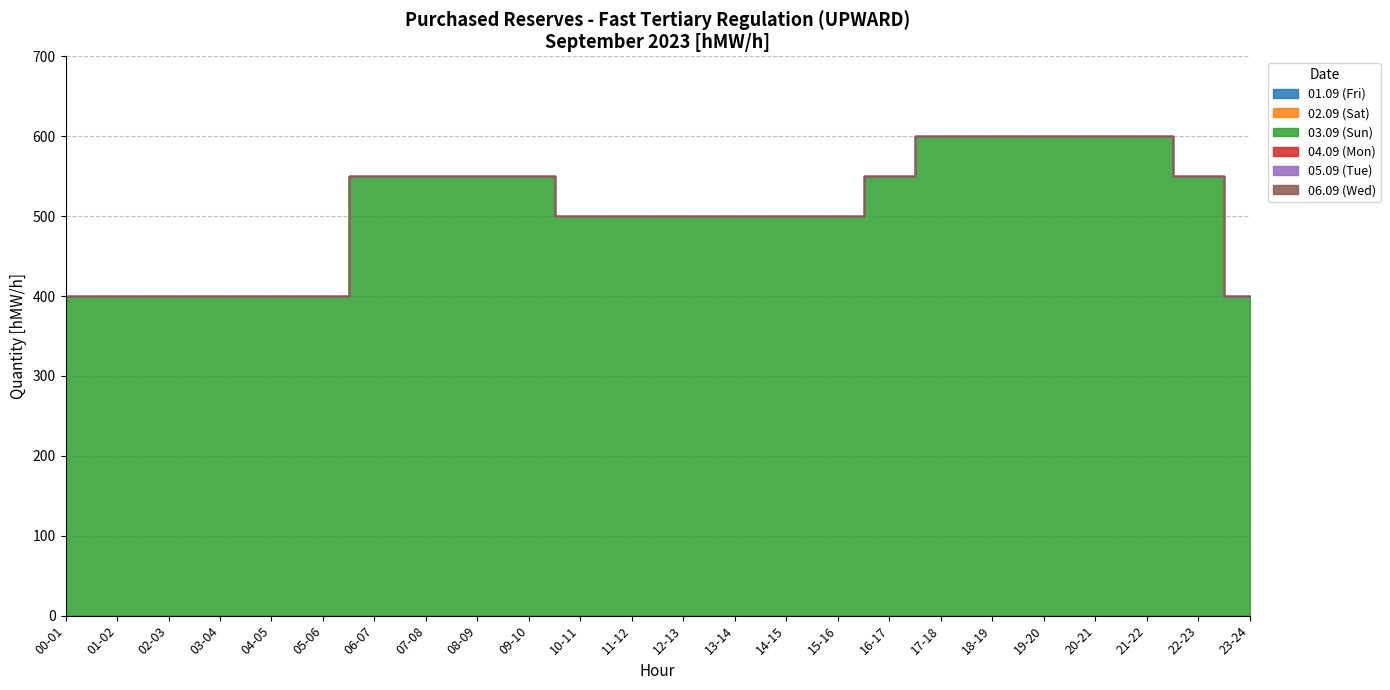

Reading left to right, extract all data points from this chart.

01.09 (Fri): 0	0	0	0	0	0	0	0	0	0	0	0	0	0	0	0	0	0	0	0	0	0	0	0
02.09 (Sat): 0	0	0	0	0	0	0	0	0	0	0	0	0	0	0	0	0	0	0	0	0	0	0	0
03.09 (Sun): 400	400	400	400	400	400	550	550	550	550	500	500	500	500	500	500	550	600	600	600	600	600	550	400
04.09 (Mon): 0	0	0	0	0	0	0	0	0	0	0	0	0	0	0	0	0	0	0	0	0	0	0	0
05.09 (Tue): 0	0	0	0	0	0	0	0	0	0	0	0	0	0	0	0	0	0	0	0	0	0	0	0
06.09 (Wed): 0	0	0	0	0	0	0	0	0	0	0	0	0	0	0	0	0	0	0	0	0	0	0	0